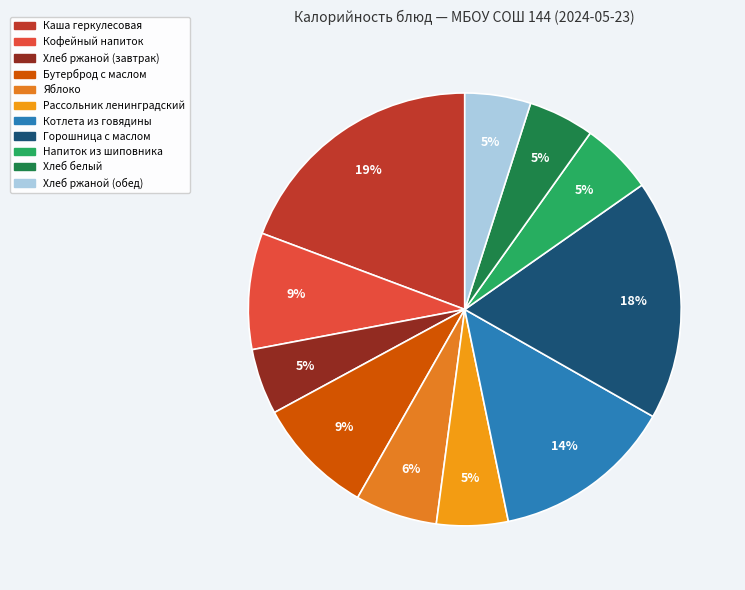

Approximately how many times larger is the value at Хлеб белый compared to Горошница с маслом?

0.3